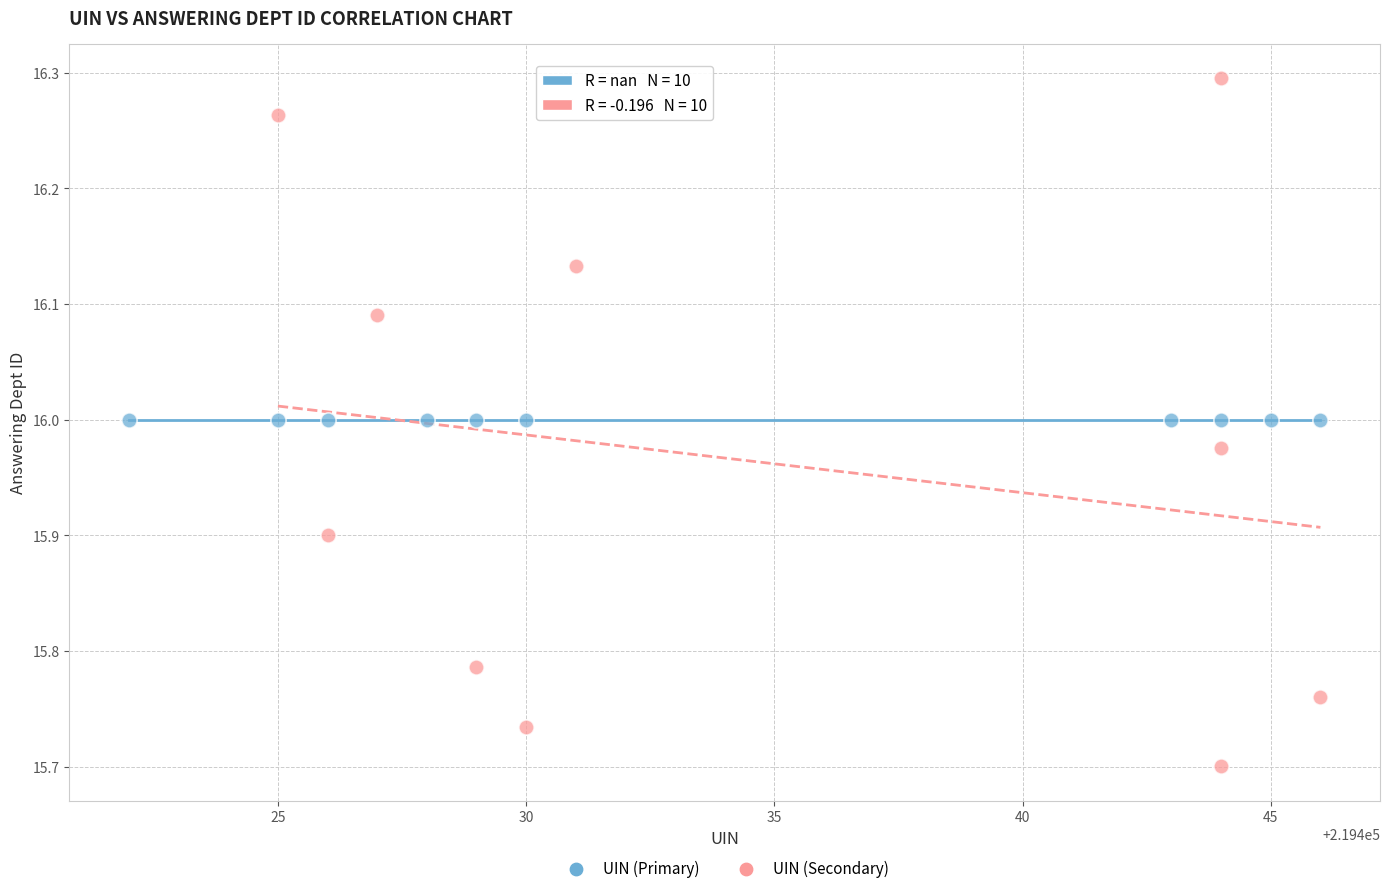

Which series reaches the minimum Y coordinate?

UIN (Secondary)